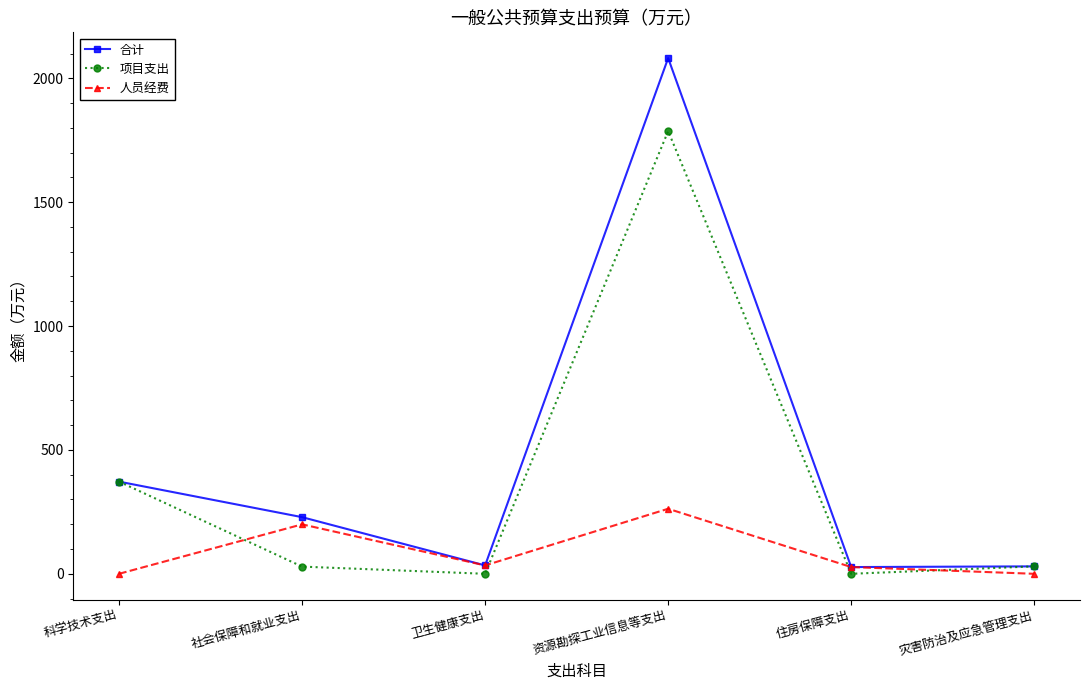

What is the maximum value shown in the chart?

2081.4